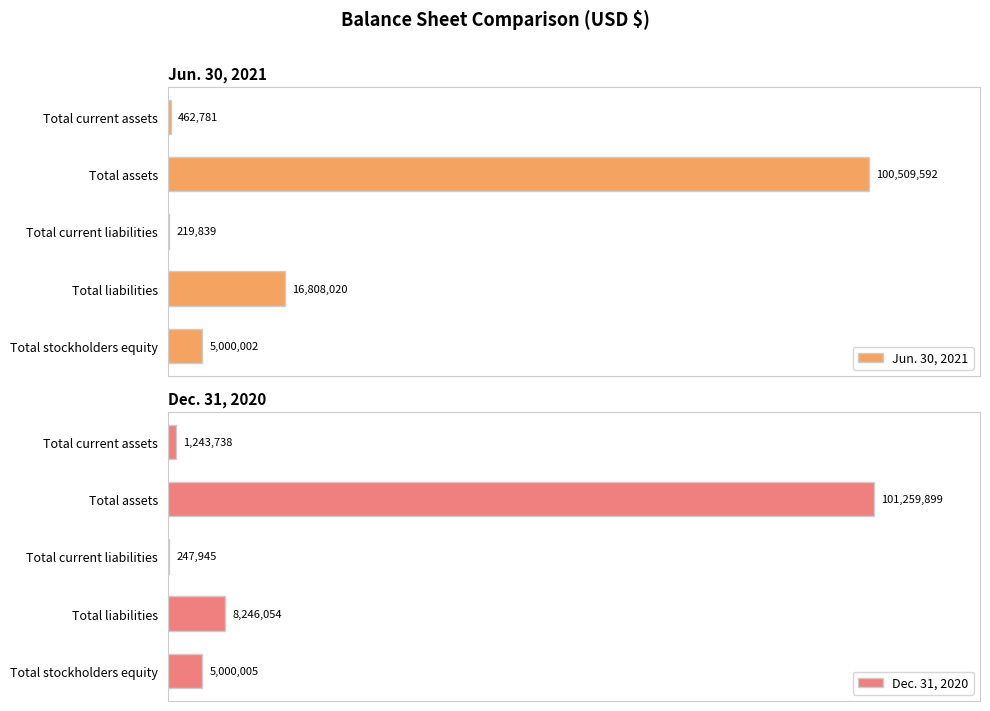

What is the value of the Jun. 30, 2021 bar at the 1st from the left?

462781